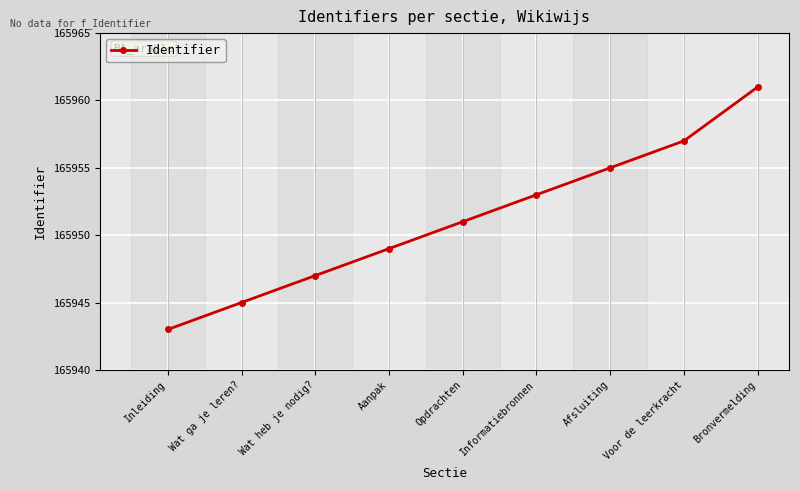

What is the label of the 1st point from the right?

Bronvermelding